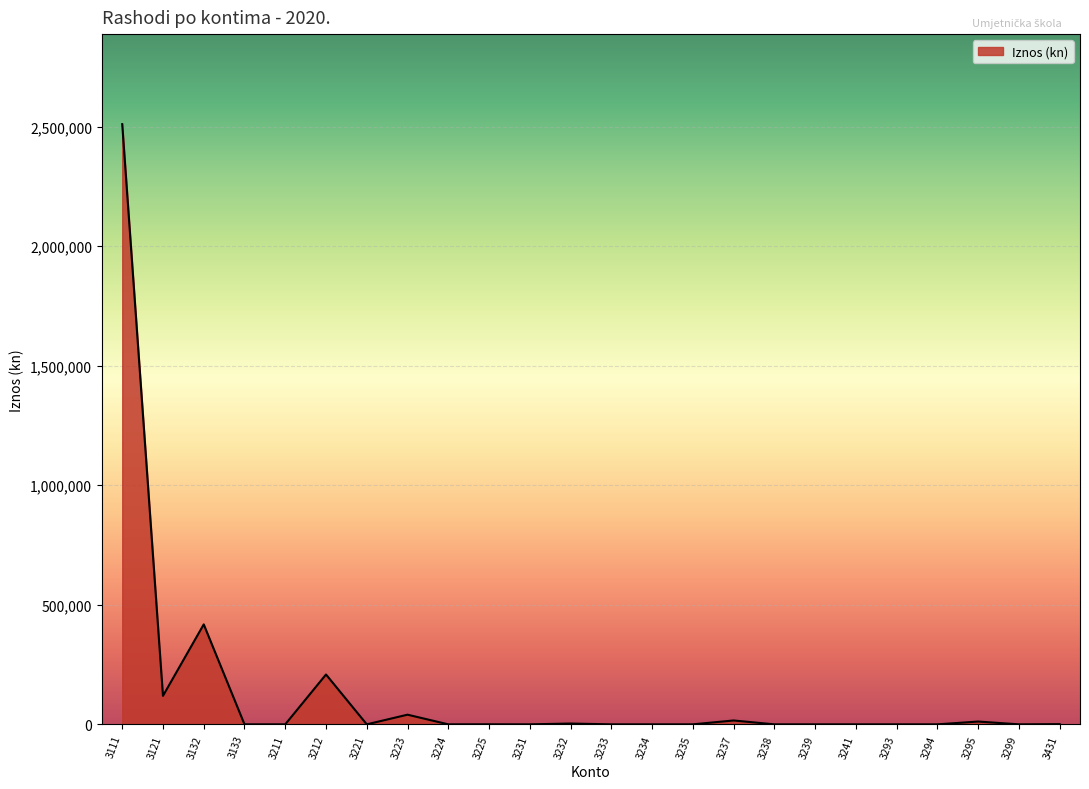

What is the maximum value shown in the chart?

2510001.1